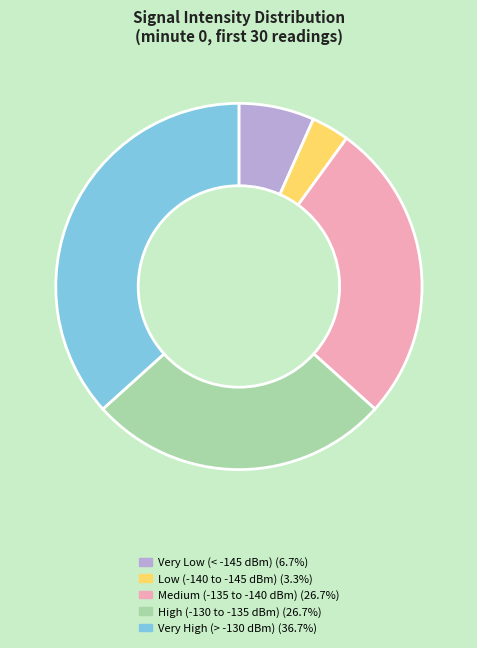

Is the sum of Very High (> -130 dBm) (36.7%) and High (-130 to -135 dBm) (26.7%) greater than half?

Yes